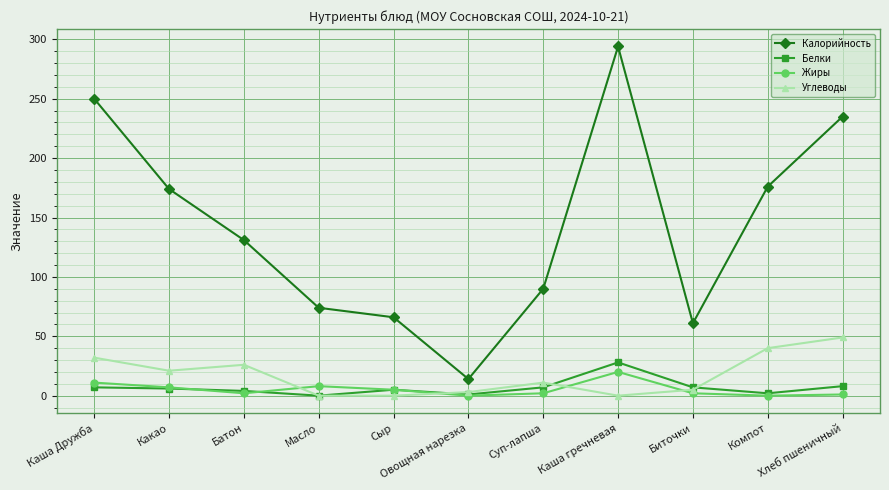

Which series has the widest spread of values?

Калорийность